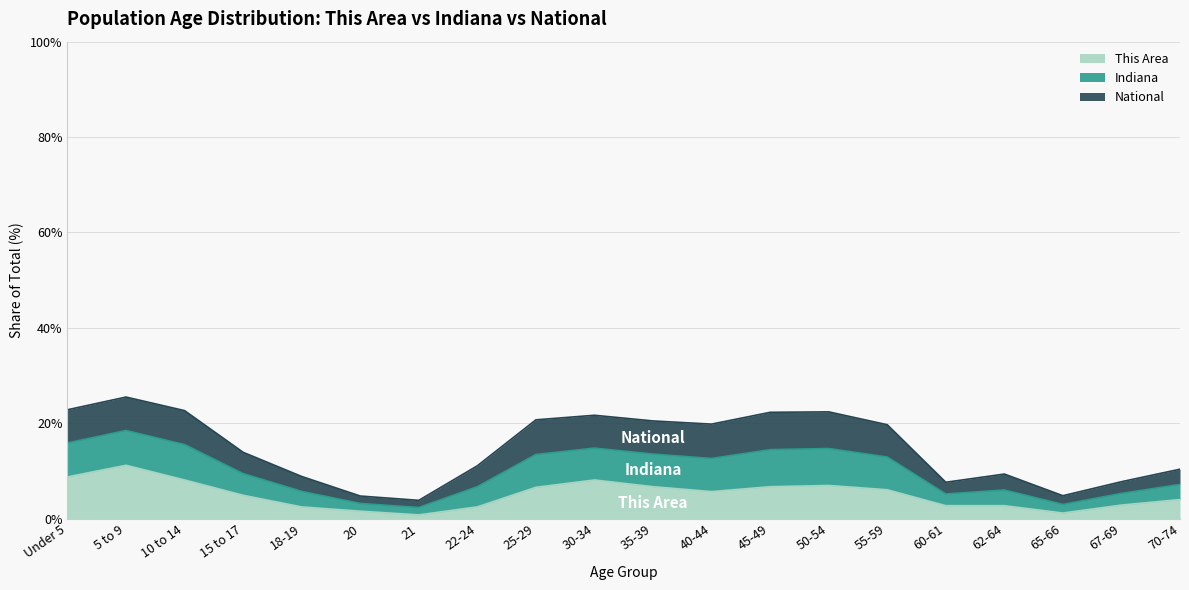

True or false: This Area and Indiana cross at least once.

False